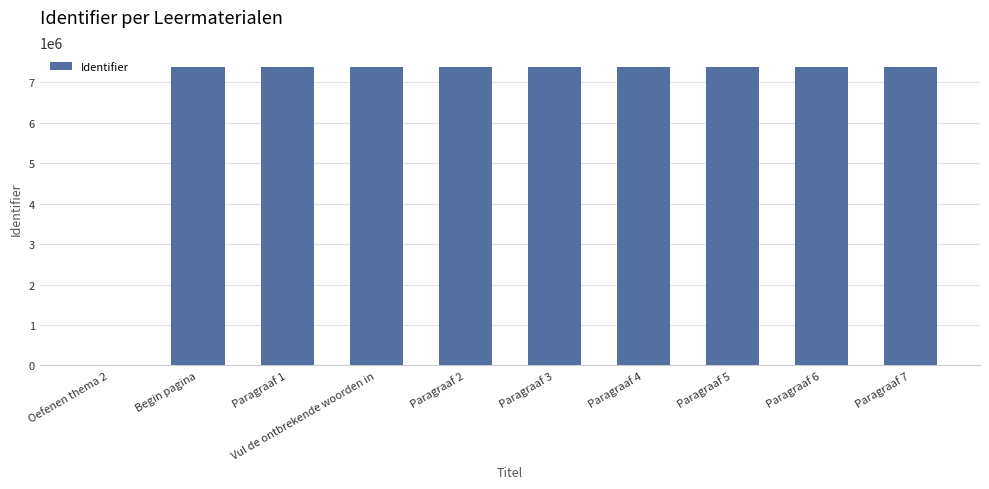

What is the average value?

6641871